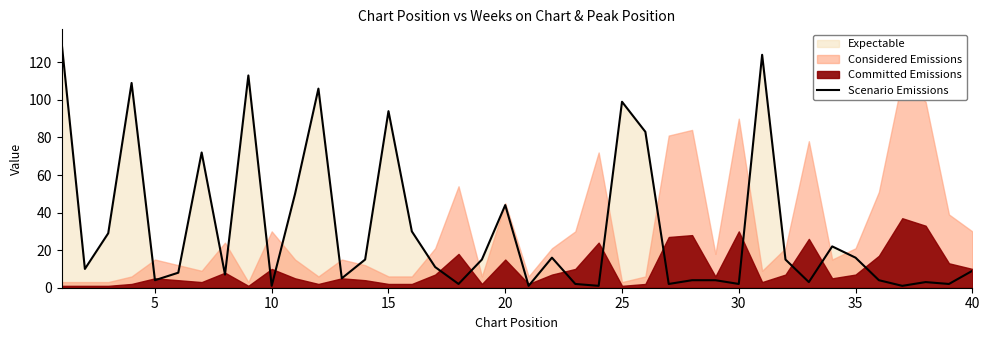

Does the chart display data point markers on the line(s)?

No